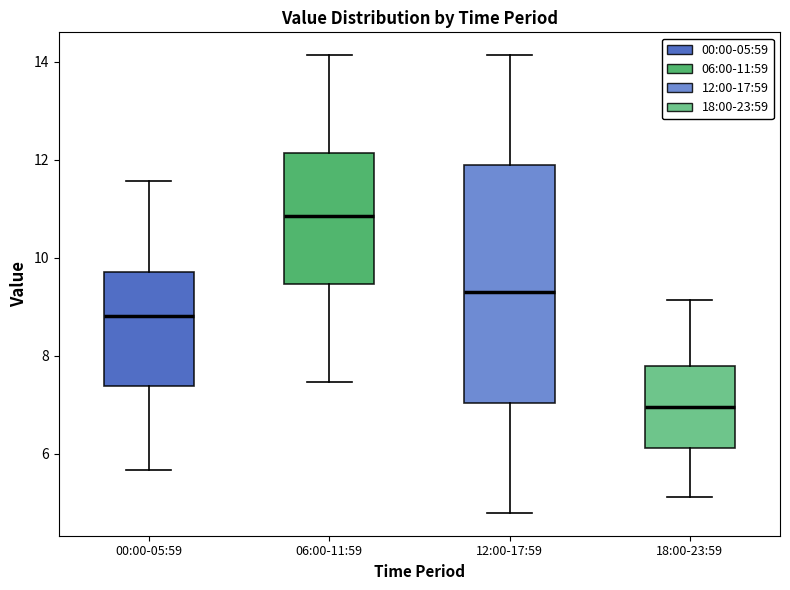

Which box's median line is the highest?

06:00-11:59